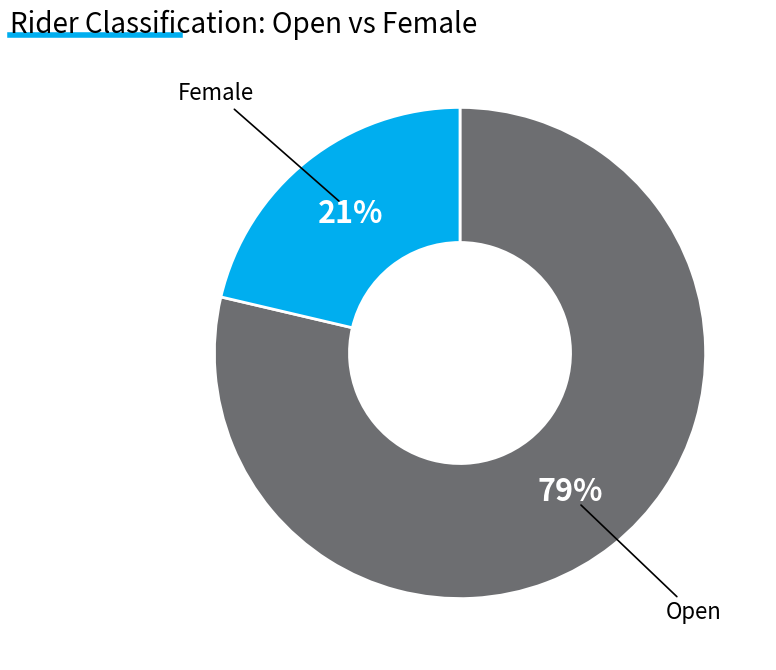

How many slices are in this pie chart?

2